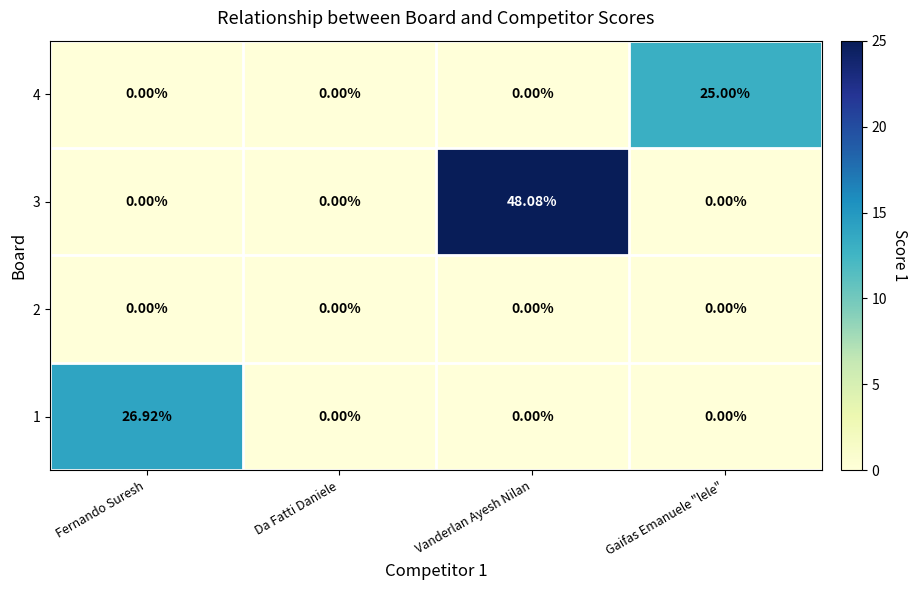

At how many categories does at least one series exceed 2?

3